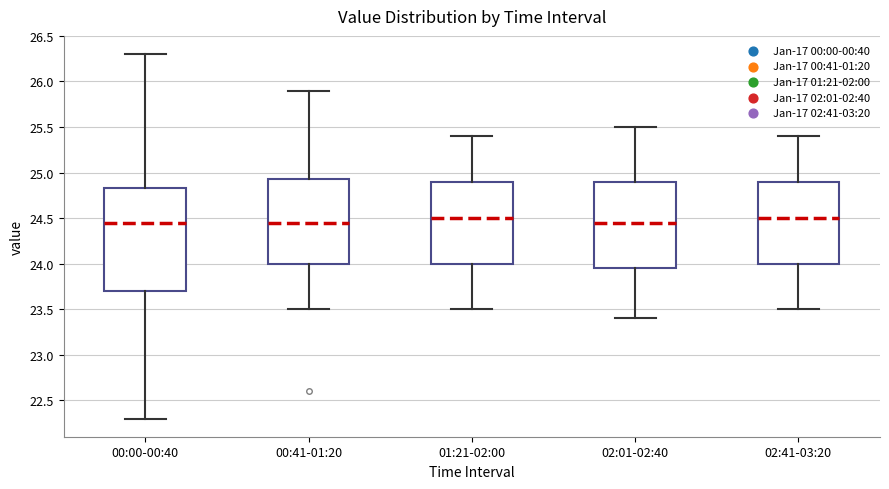

Comparing the boxes themselves (not the whiskers), which one is the tallest?

00:00-00:40